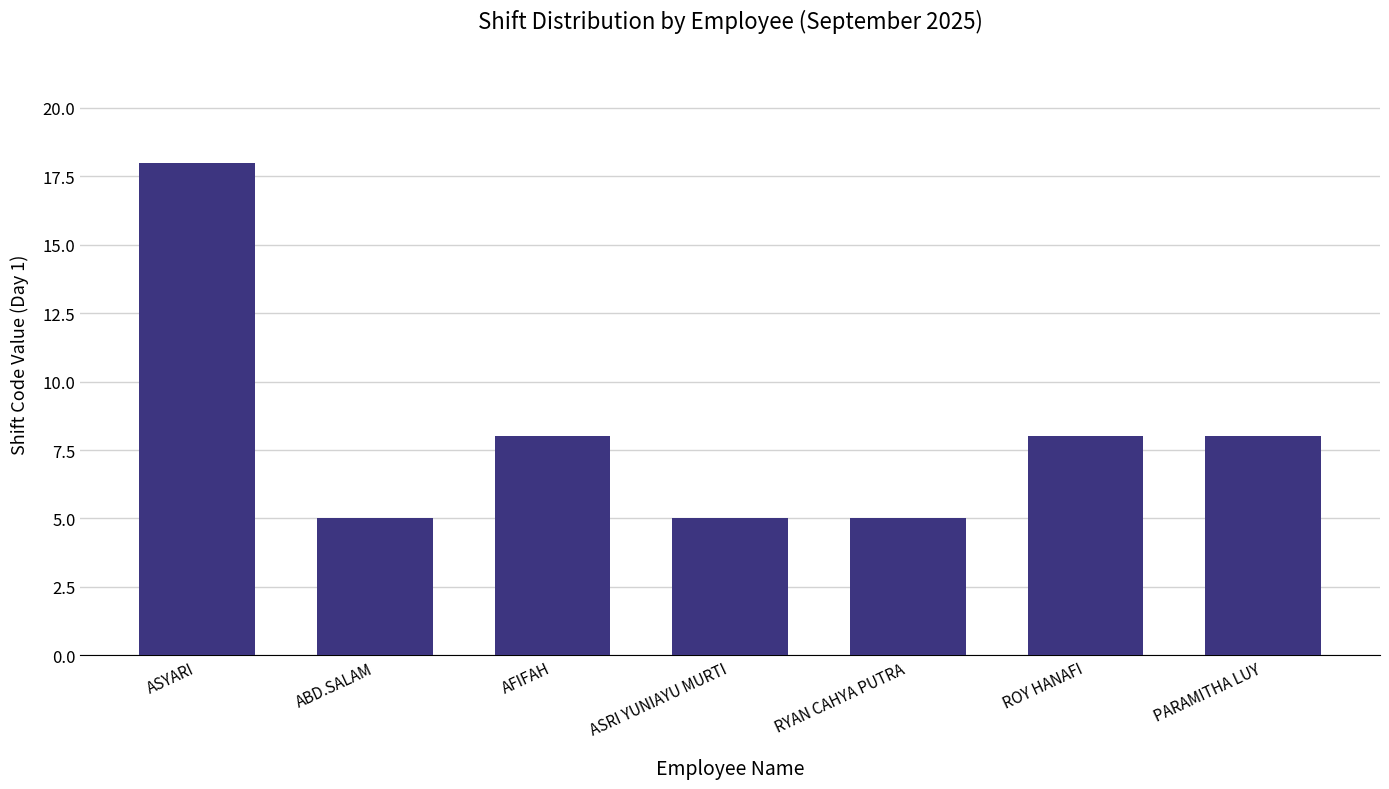

Reading left to right, extract all data points from this chart.

18	5	8	5	5	8	8